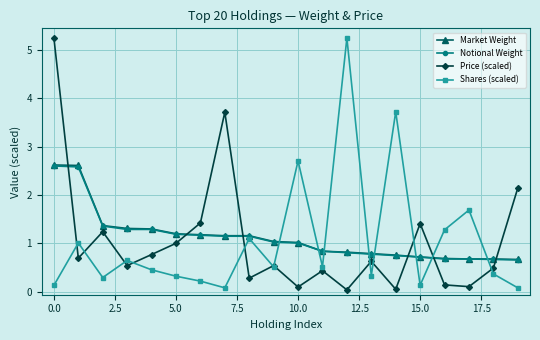

What is the value of the Shares (scaled) point at the 9th from the left?

1.1